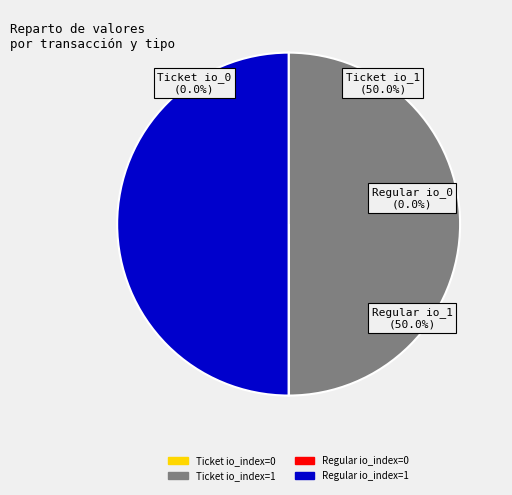

How many segments does this pie chart have?

4